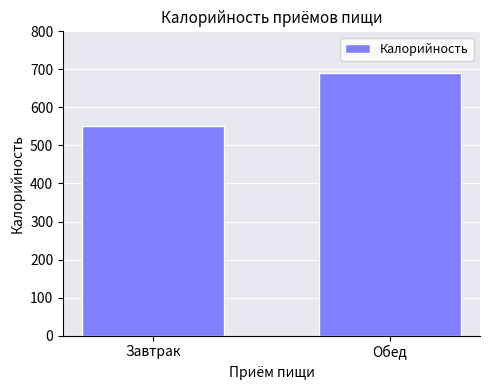

Are the bars horizontal?

No